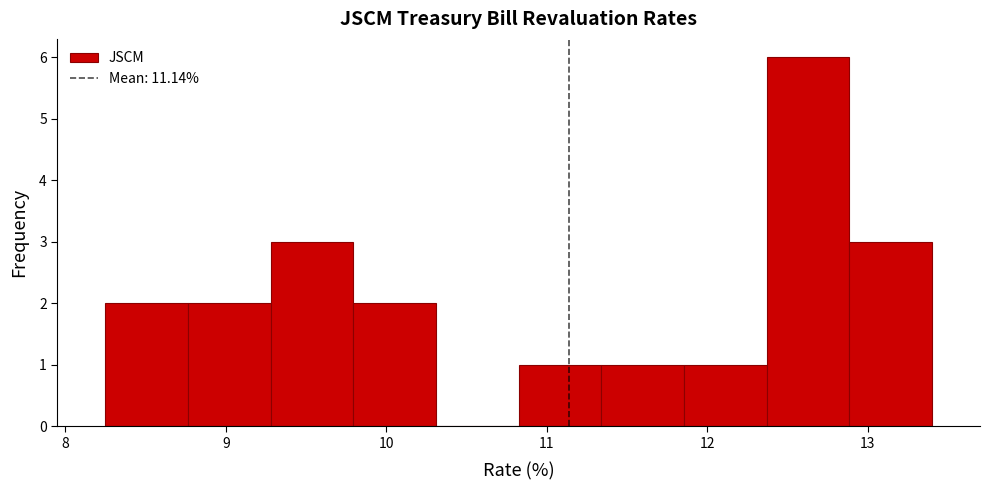

Which range on the x-axis has the tallest bar?

12.4 to 12.9